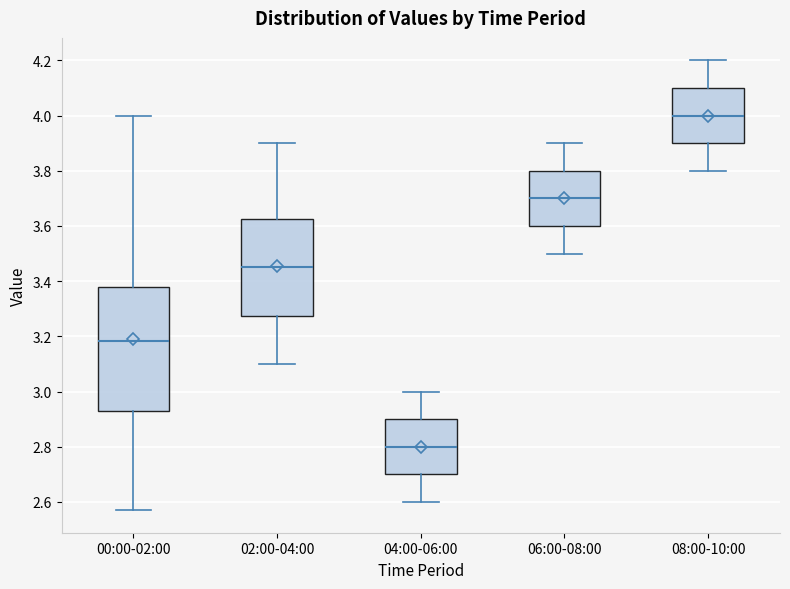

Where does the median line of the box for 04:00-06:00 sit on the y-axis? The values are not printed on the chart, so give them approximately, as read against the axis.

2.80